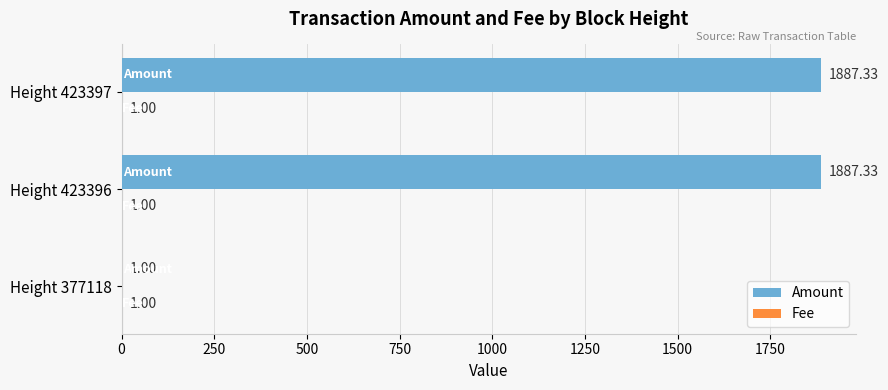

Which series has the widest spread of values?

Amount